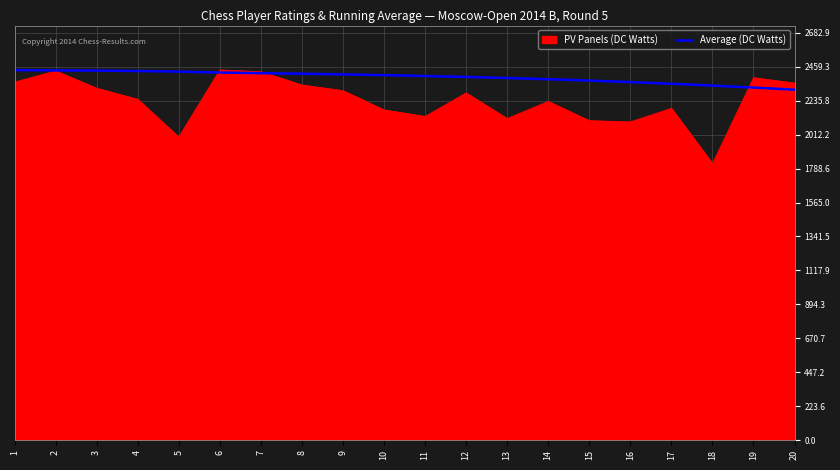

What is the difference between the highest and lowest values at 16?

262